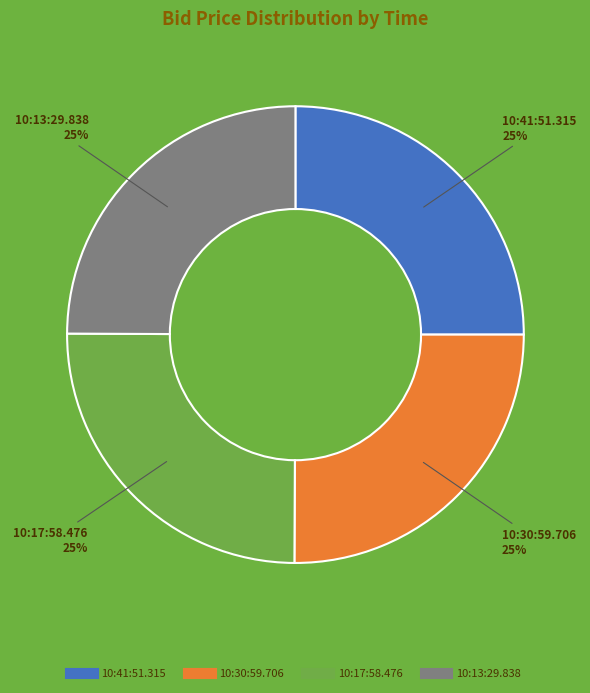

What percentage is the 10:30:59.706 slice, to the nearest percent?

25%